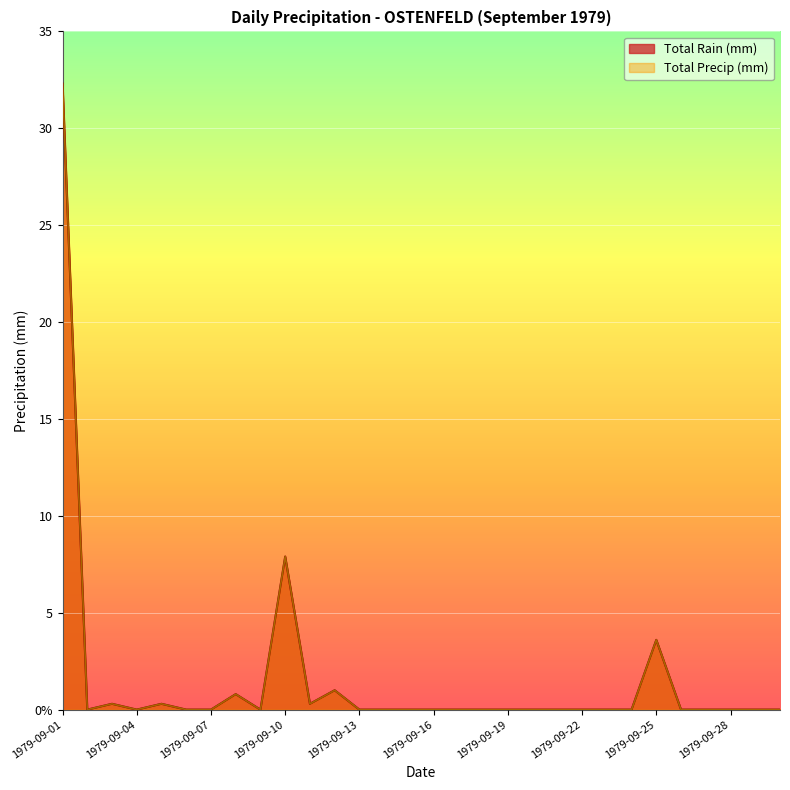

The value of Total Precip (mm) at 1979-09-25 is 3.6. True or false?

True